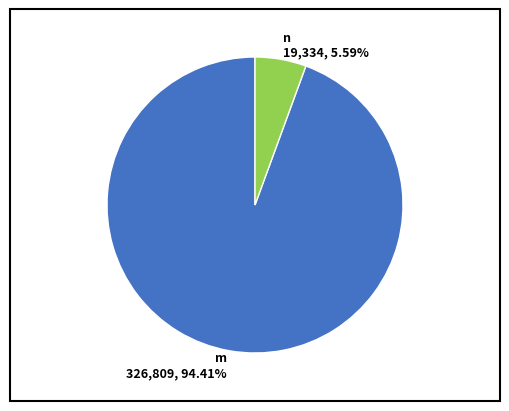

What is the largest slice in the pie chart?

m